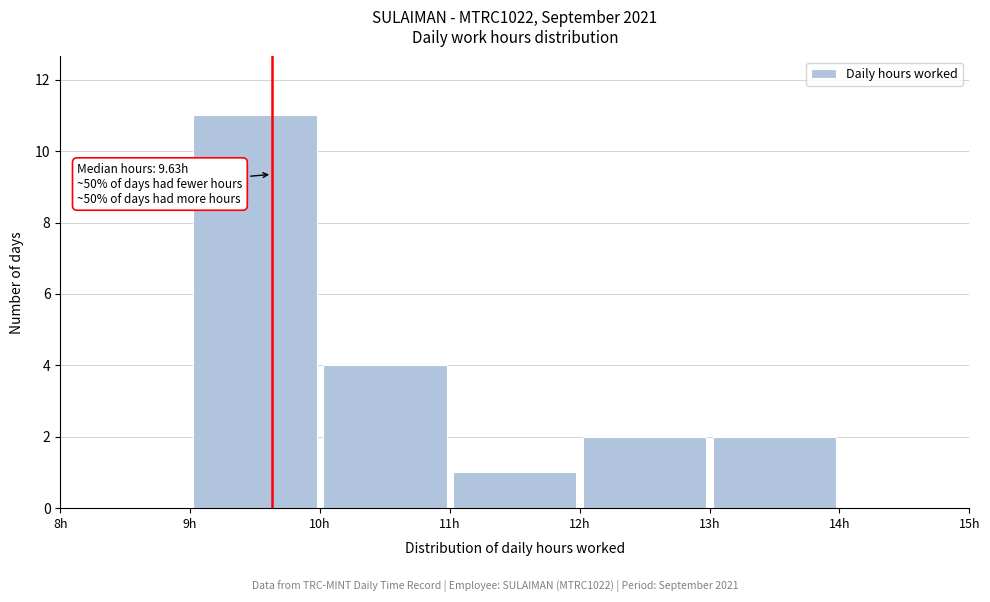

Over which range of the x-axis is the bar tallest?

9 to 10